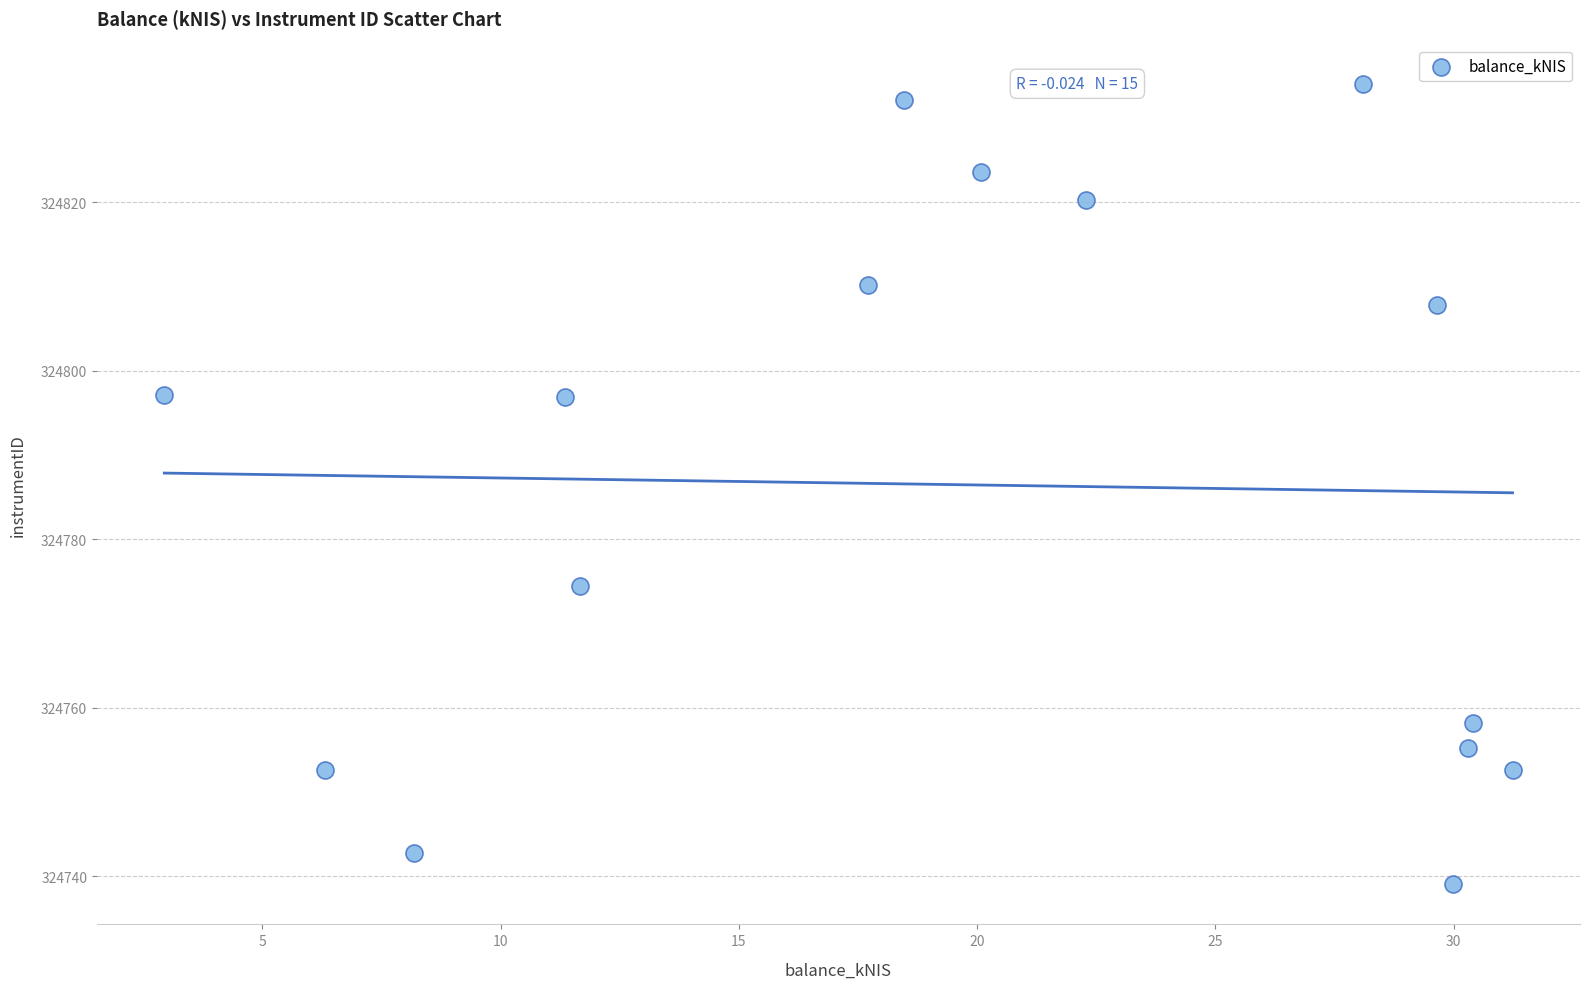

What is the range of X values (max minus min)?

28.3